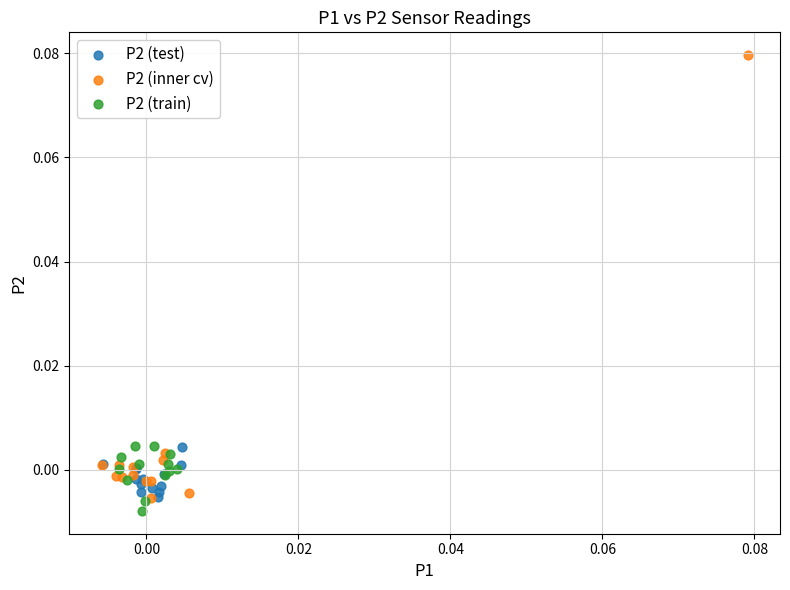

Which series contains the highest Y value?

P2 (inner cv)